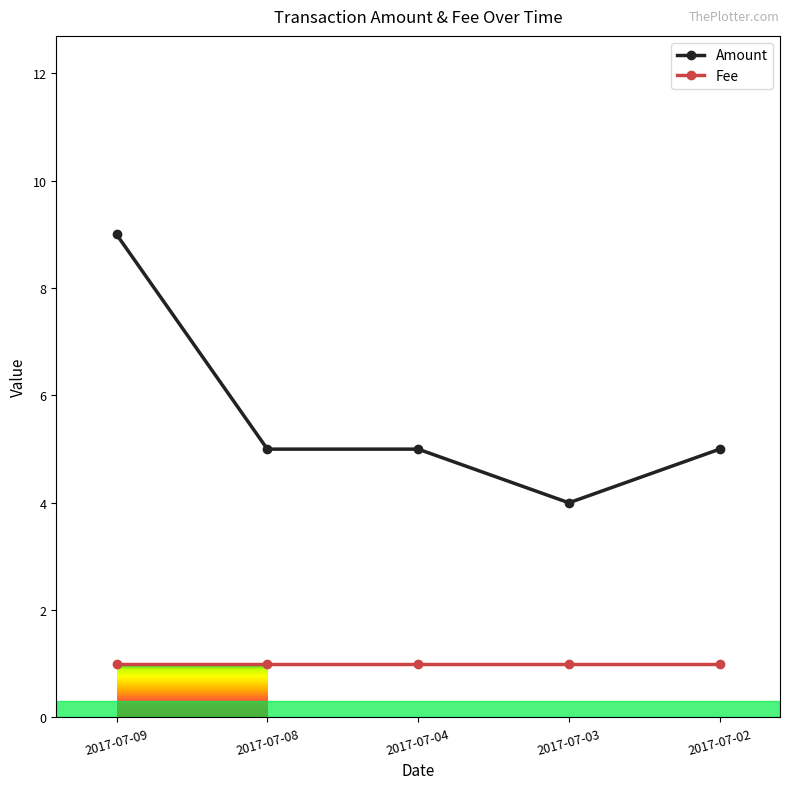

Rank the series at 2017-07-02 from highest to lowest value.

Amount, Fee